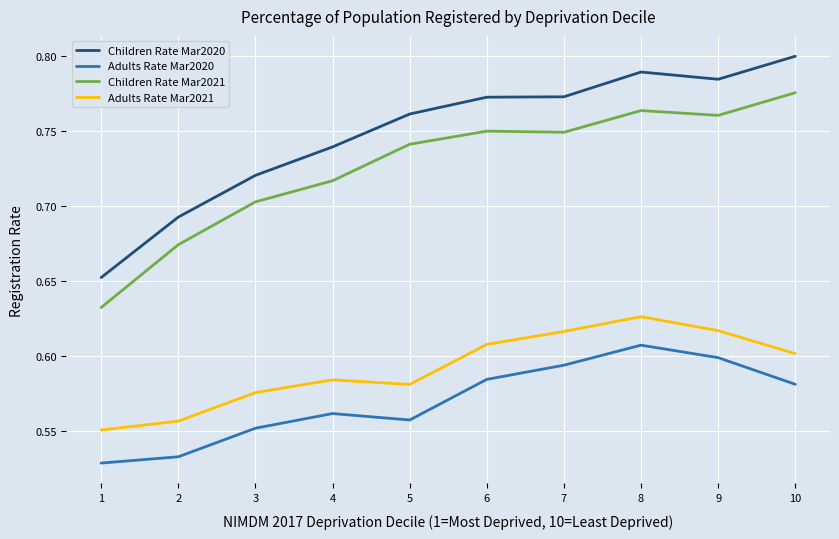

True or false: Children Rate Mar2021 and Adults Rate Mar2021 intersect in this chart.

False